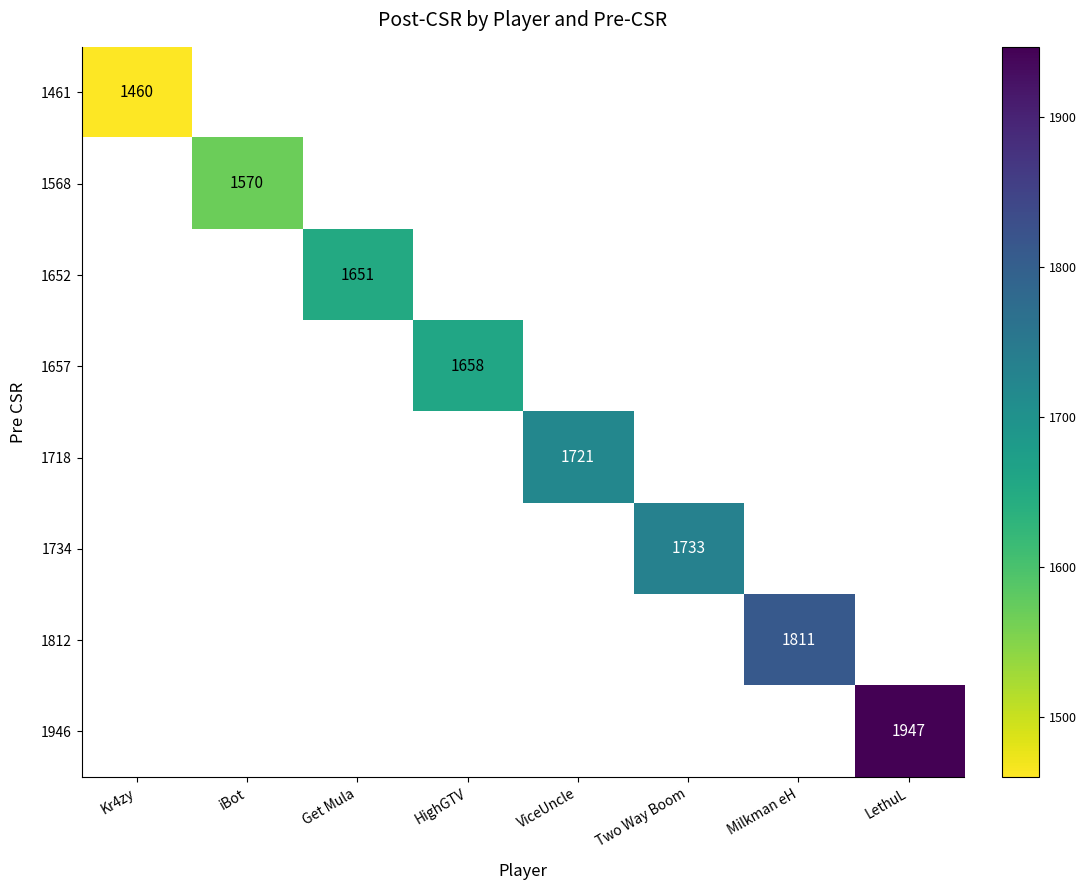

What is the smallest value displayed?

1460.0